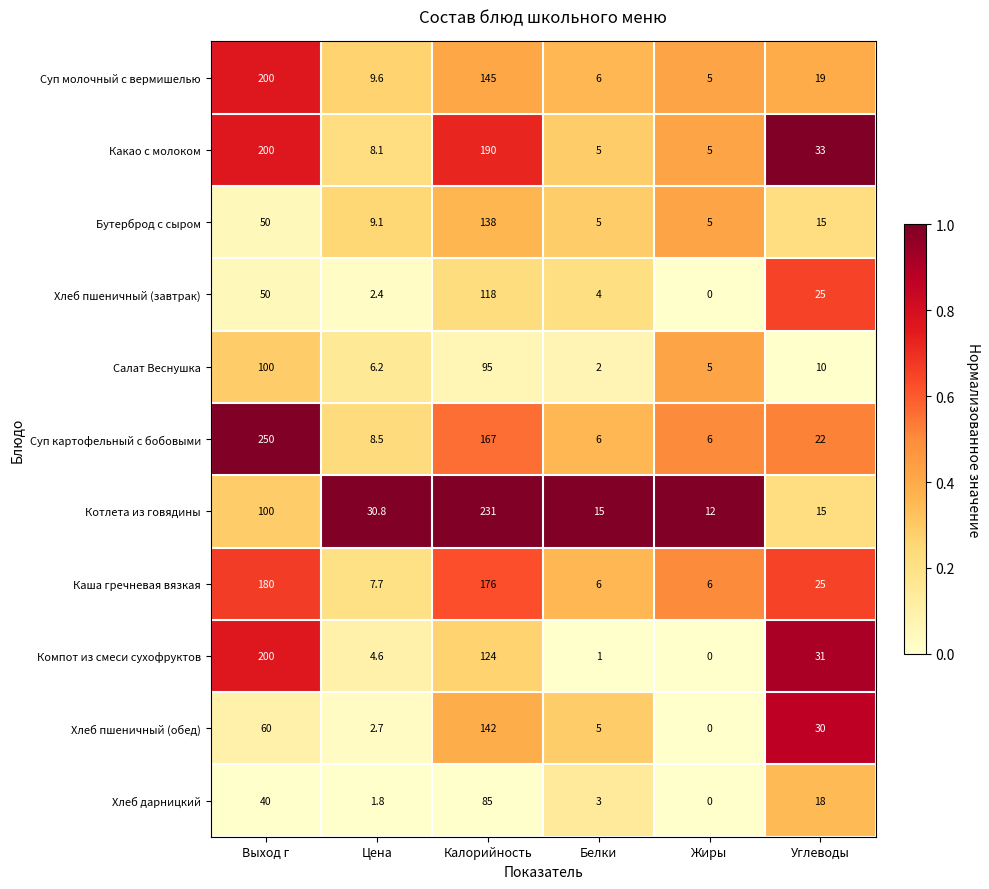

What is the spread (max minus min) of values at Углеводы?

23.0